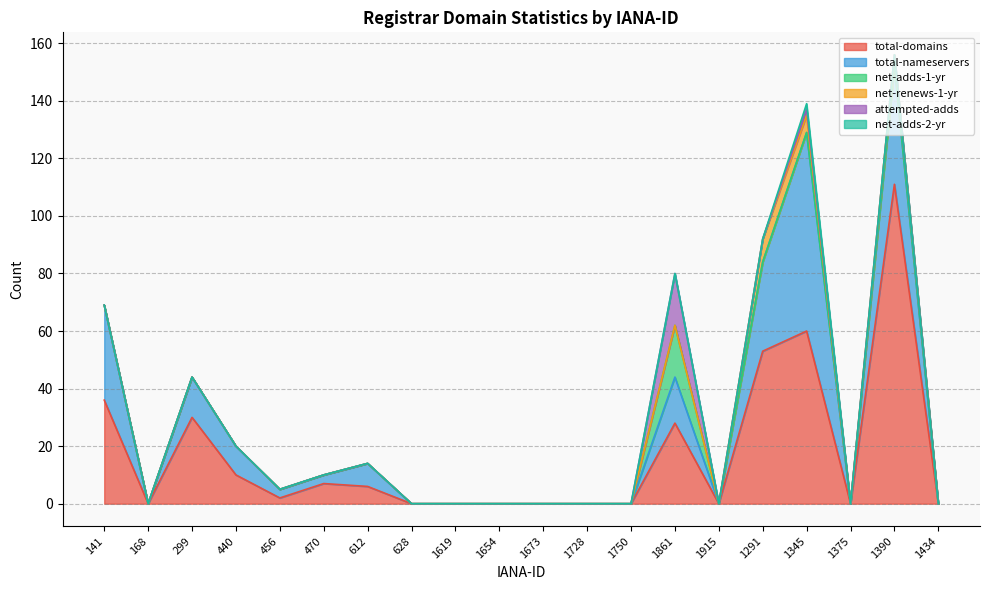

At which category does total-nameservers reach its first local peak?

299